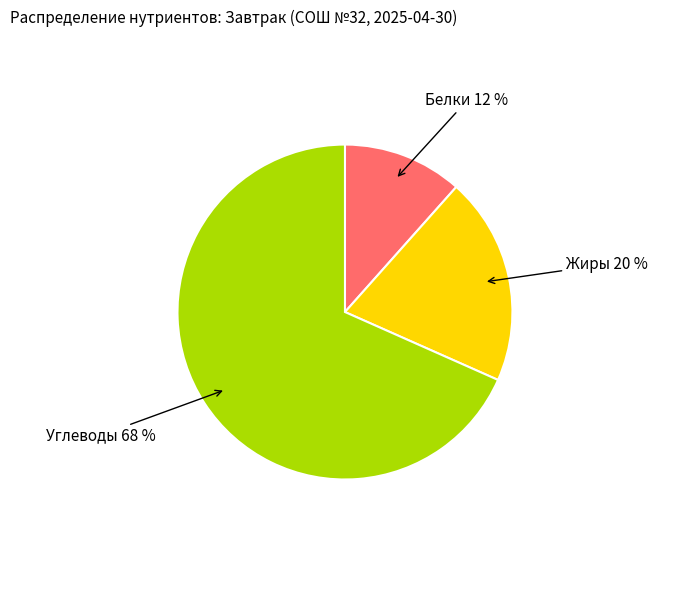

Which slice is the largest?

Углеводы